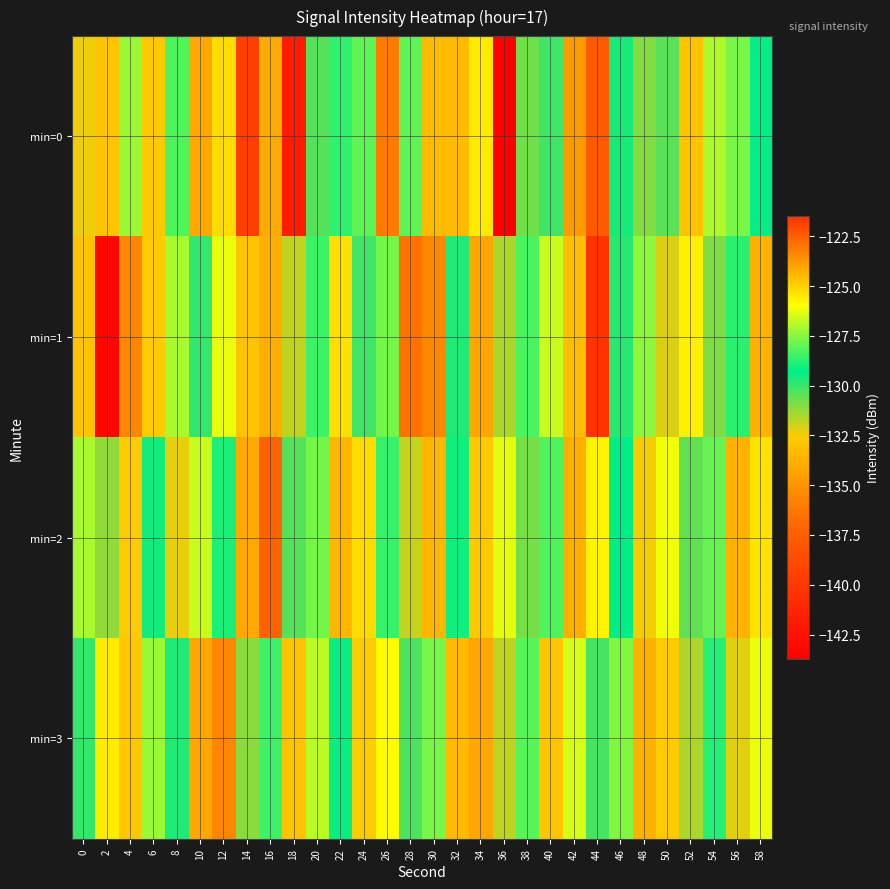

What is the smallest value displayed?

-143.7